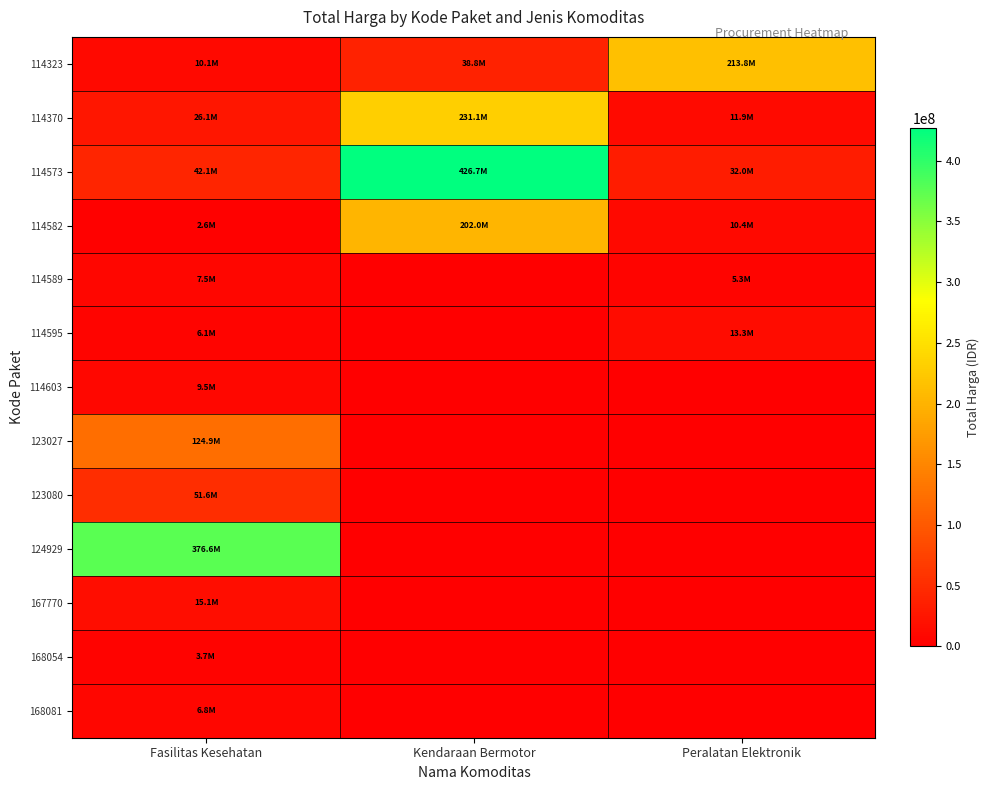

What is the total value across all series at Peralatan Elektronik?

286690700